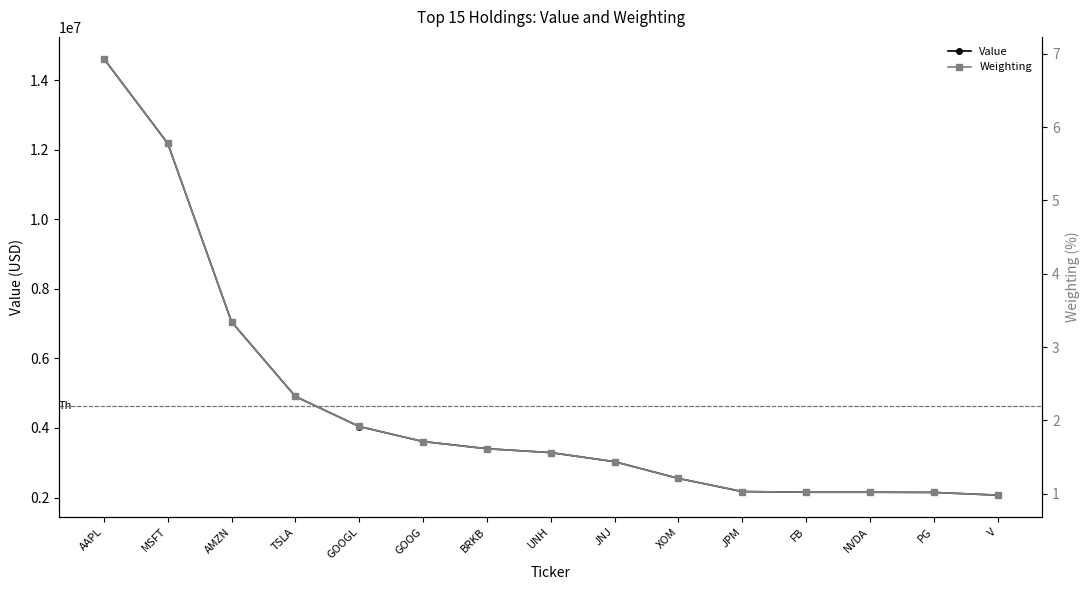

Which category has the highest value across all series?

AAPL